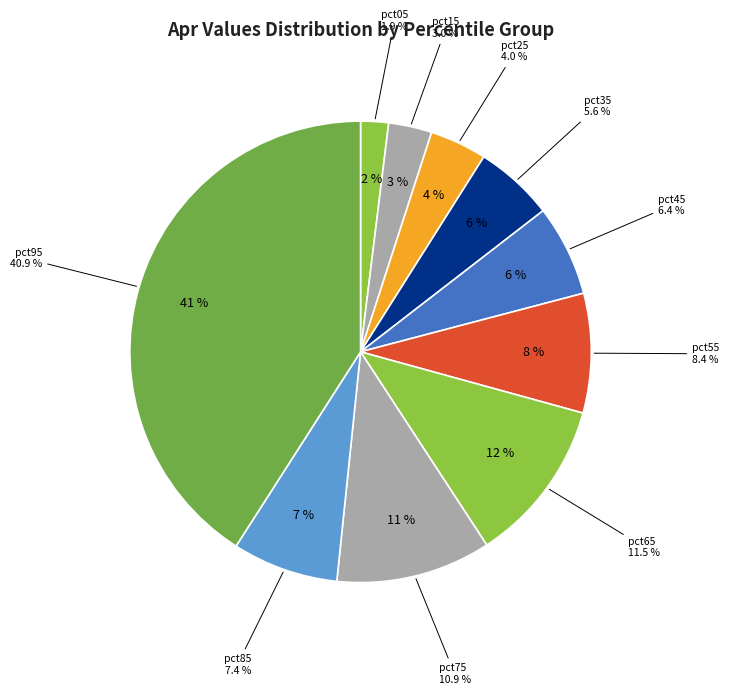

What is the smallest slice in the pie chart?

pct05